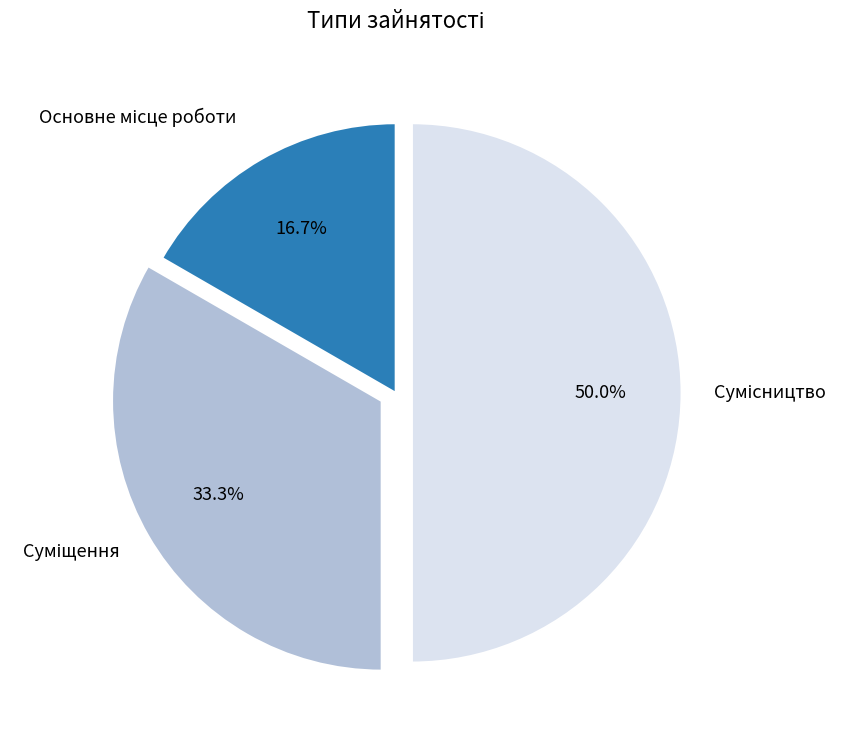

How many segments does this pie chart have?

3